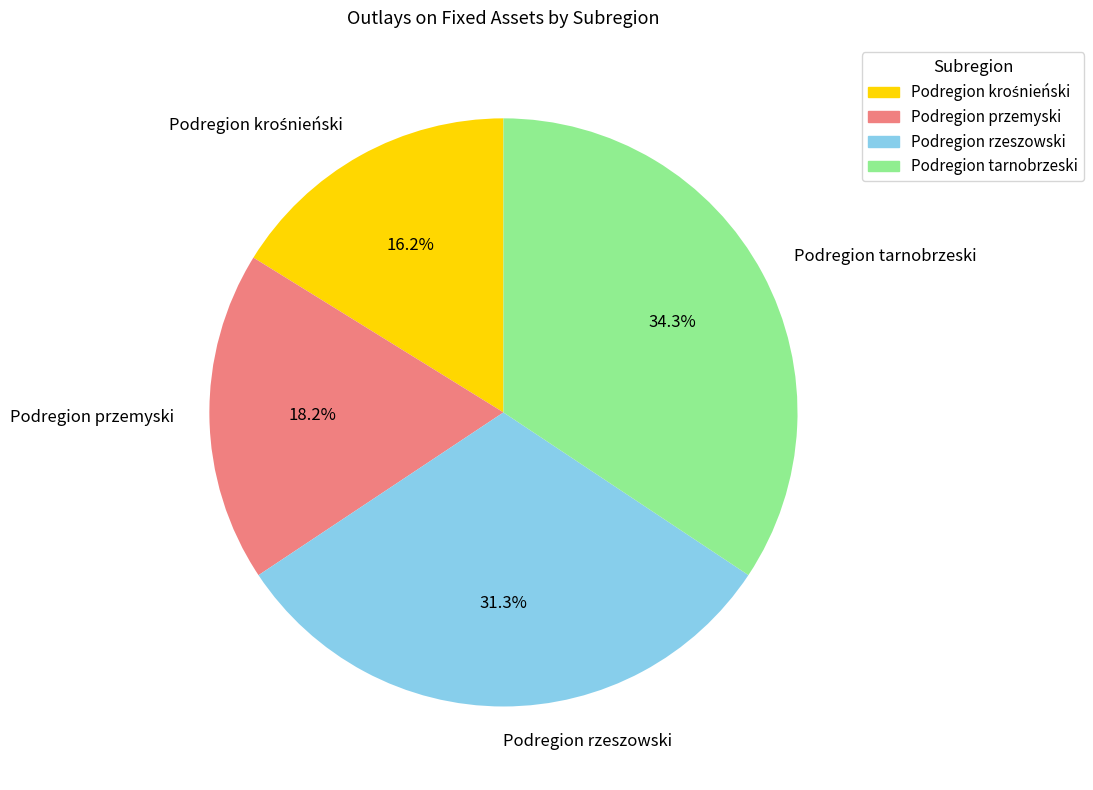

Does any single category account for the majority?

No